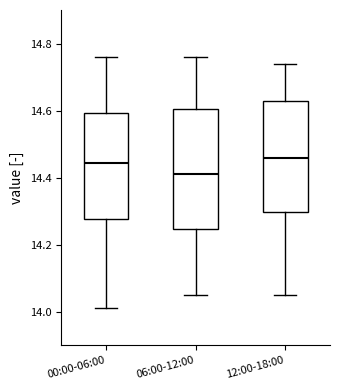

Which box's median line is the lowest?

06:00-12:00